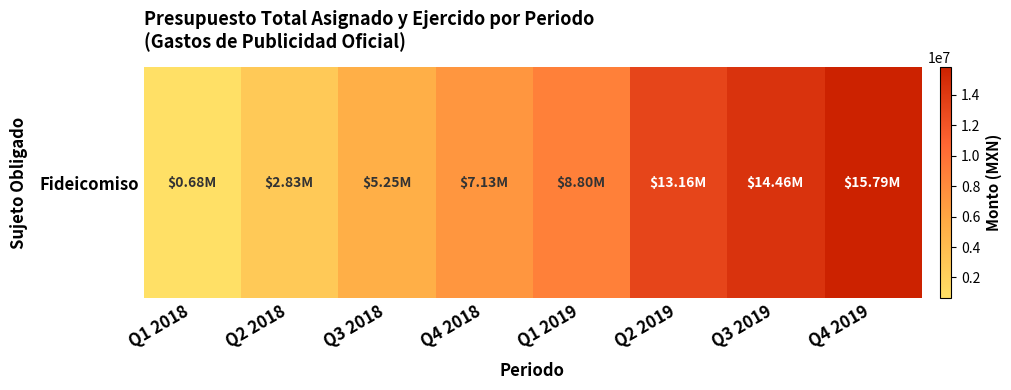

The chart shows a value of 7125663 at Q4 2018. True or false?

True